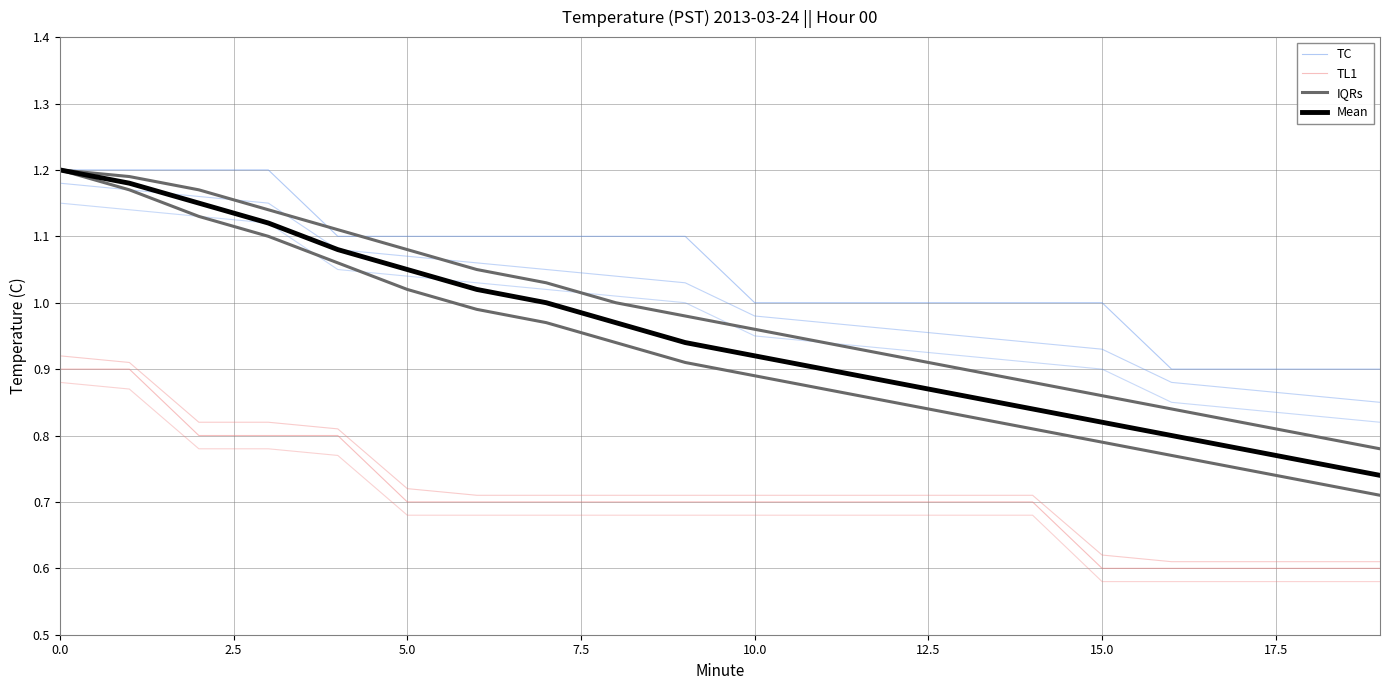

Between 10 and 9, which is larger?

9